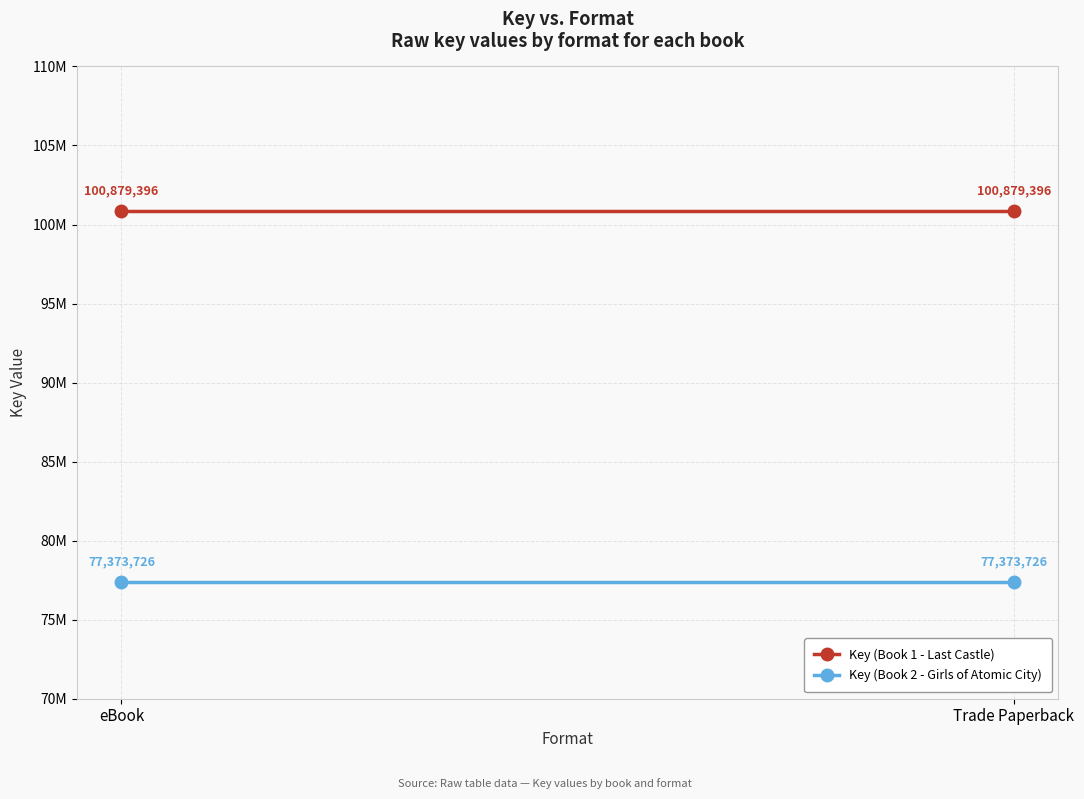

Is the value of Key (Book 2 - Girls of Atomic City) at eBook greater than the value of Key (Book 1 - Last Castle) at eBook?

No